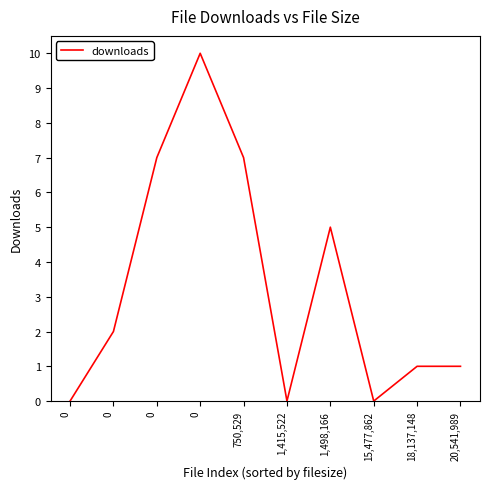

At which label is the value closest to 5?

1,498,166